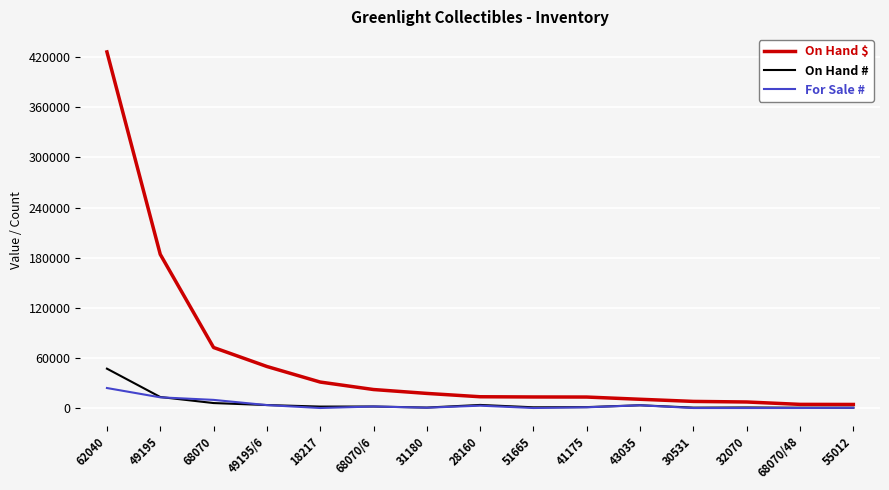

List the series in order of their peak value, lowest first.

For Sale #, On Hand #, On Hand $